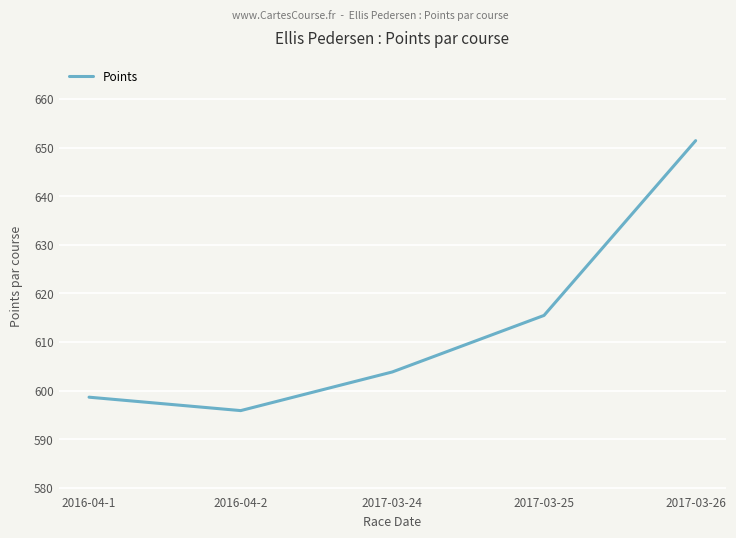

What is the average value?

613.0